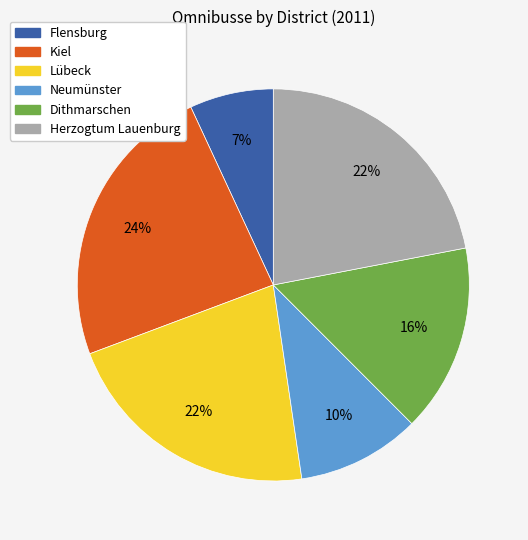

Which has a higher value, Flensburg or Lübeck?

Lübeck